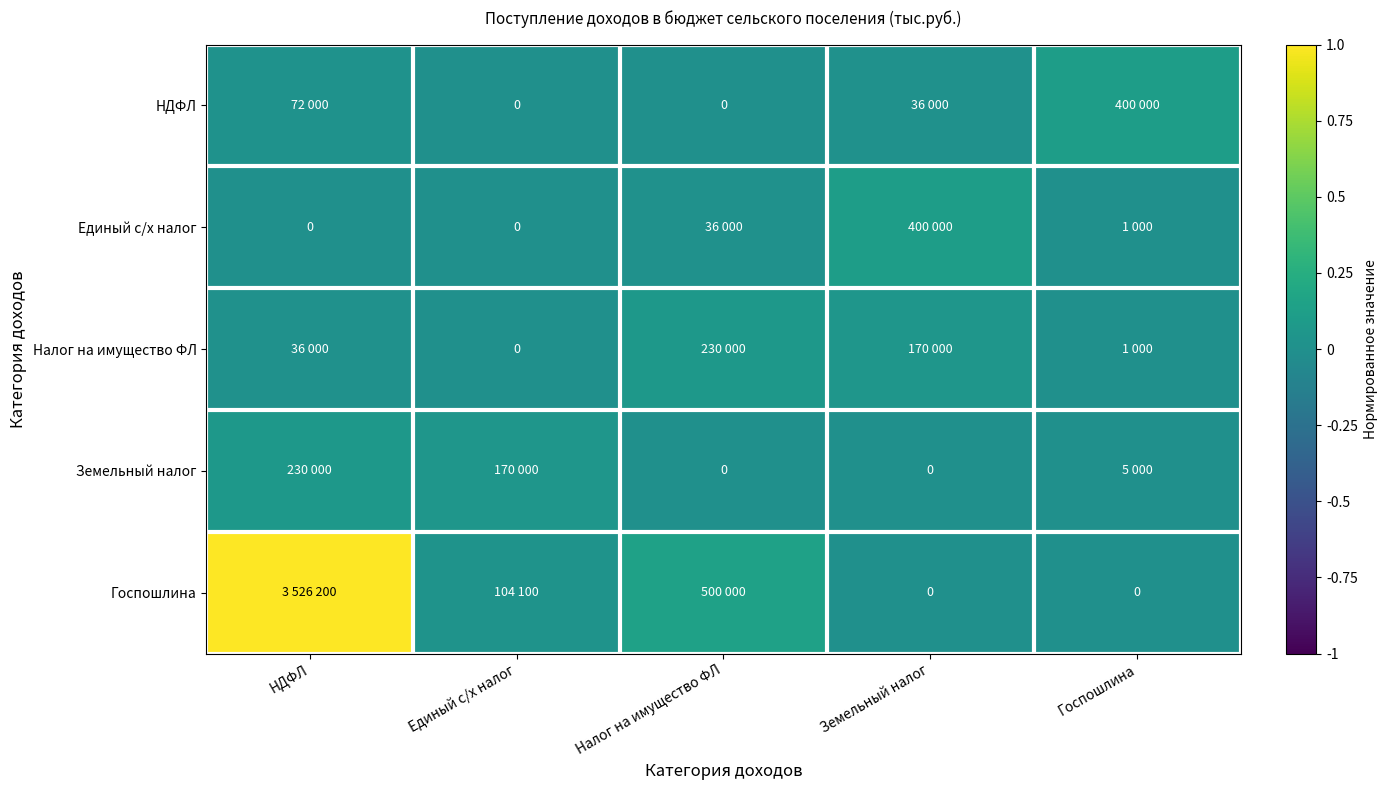

What is the difference between the highest and lowest values at НДФЛ?

1.0